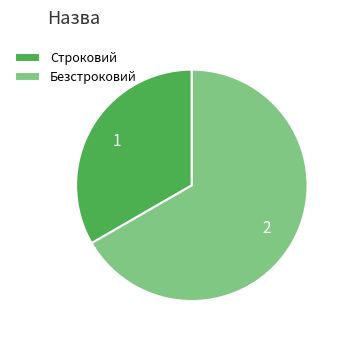

Which slice is the largest?

Безстроковий